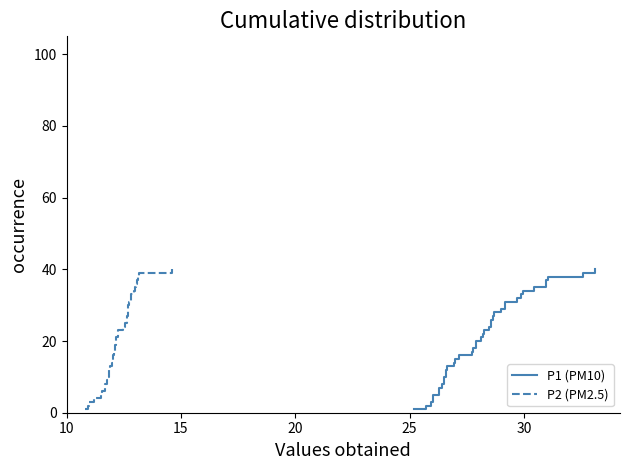

How many series are shown in this chart?

2